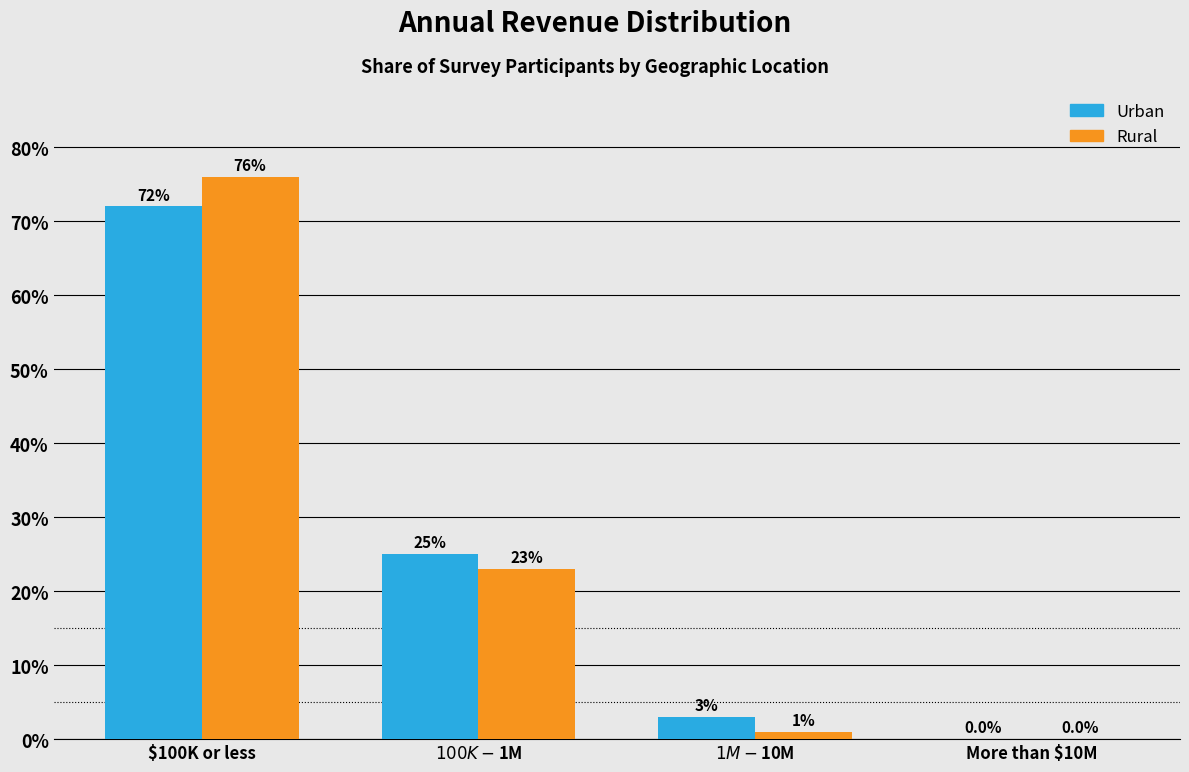

Are the bars grouped side by side (vs. stacked)?

Yes